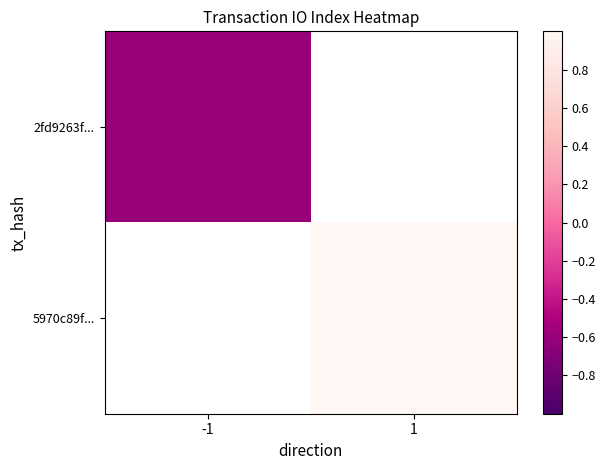

Which series has the largest range (max minus min)?

2fd9263f...